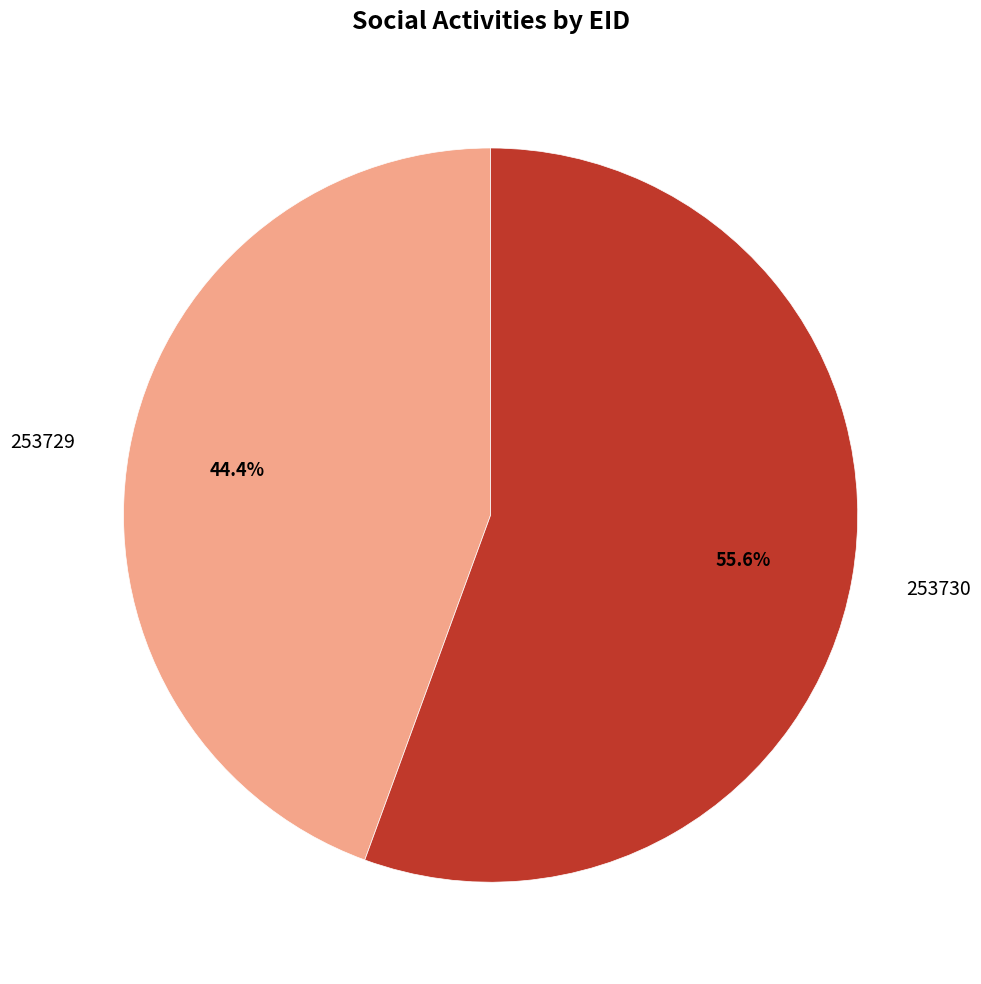

Which category has the smallest portion of the pie?

253729